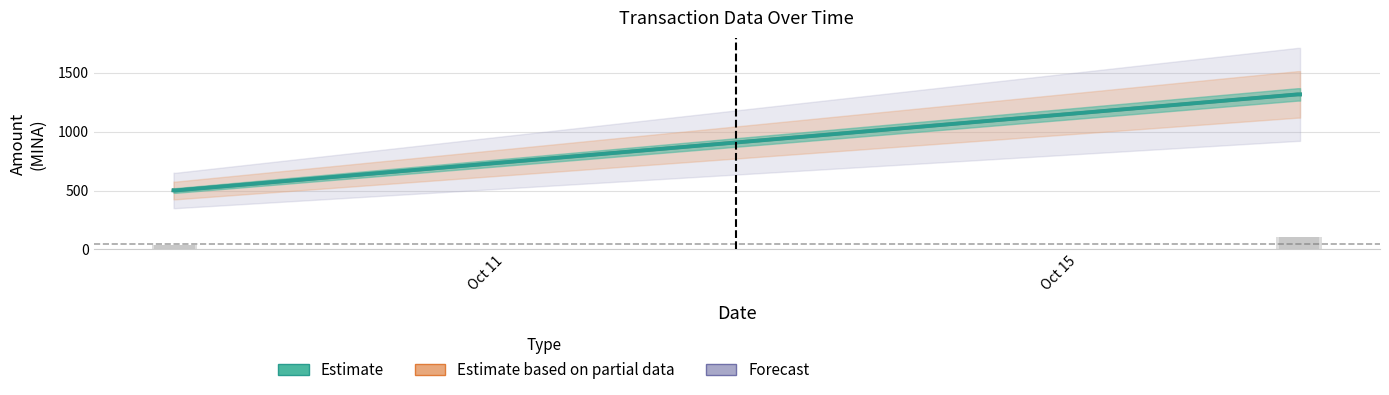

Are the bars grouped side by side (vs. stacked)?

Yes